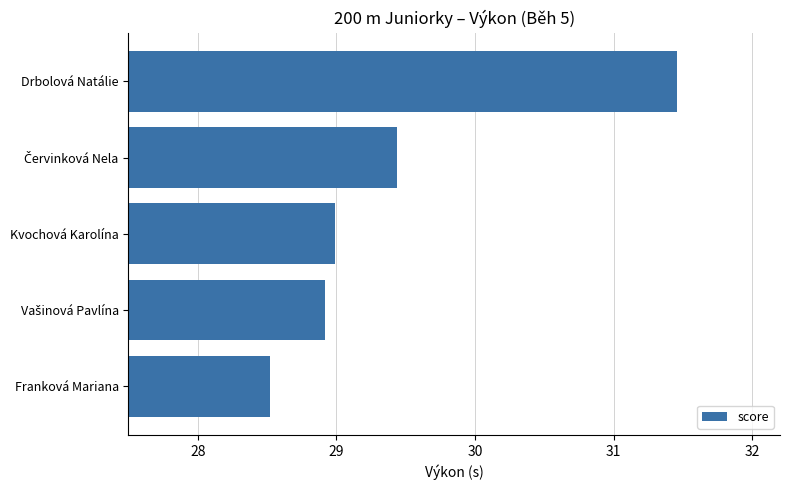

What is the sum of all values?

147.3